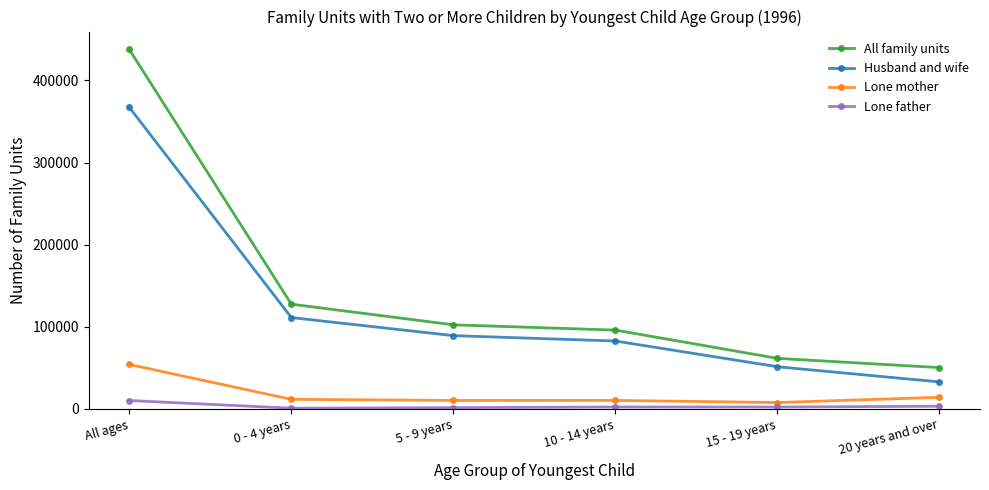

What is the spread (max minus min) of values at 5 - 9 years?

100819